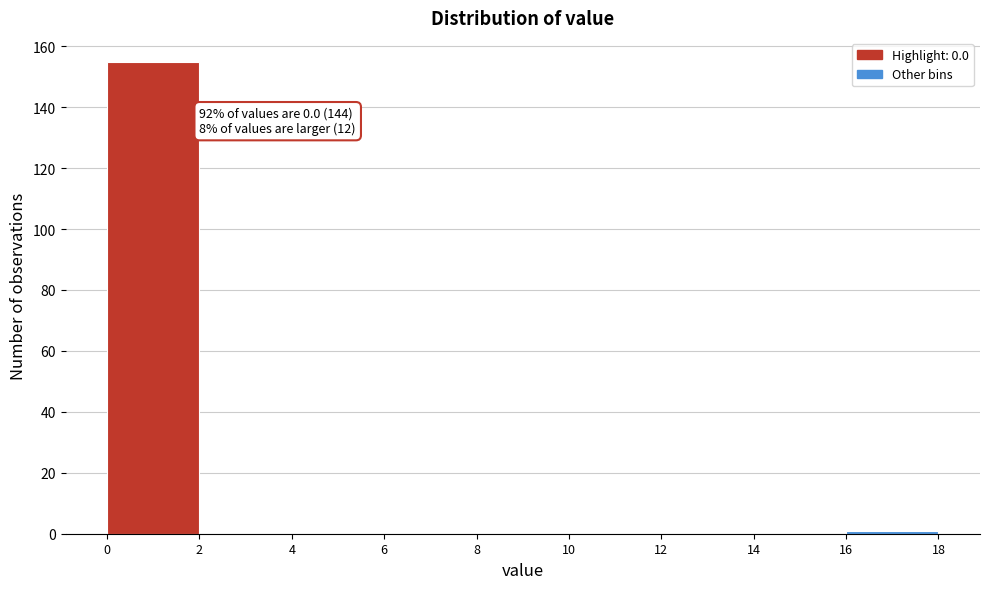

Which range on the x-axis has the tallest bar?

0 to 2